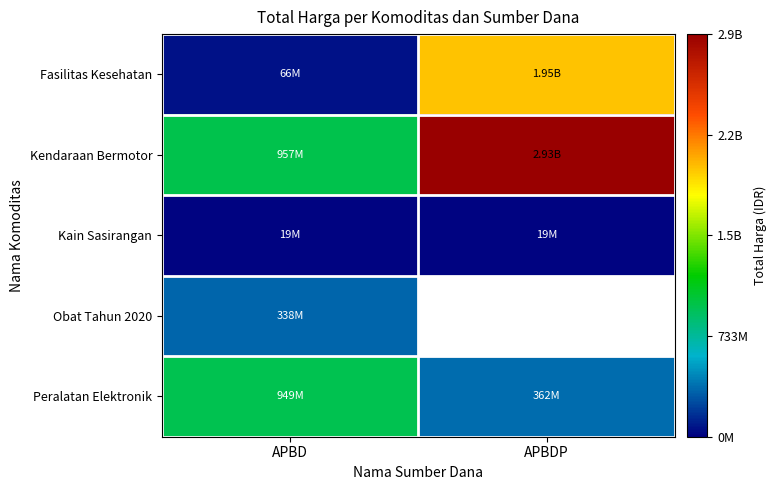

List the series in order of their peak value, highest first.

Kendaraan Bermotor, Fasilitas Kesehatan, Peralatan Elektronik, Obat Tahun 2020, Kain Sasirangan